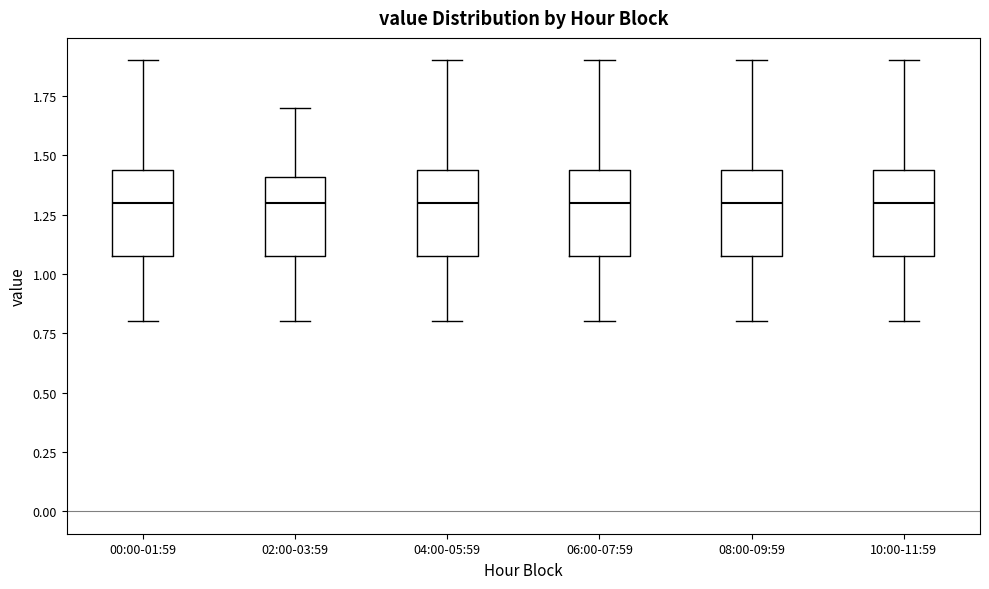

Reading left to right, transcribe this box plot: for each box, give where its median line is, the range the box spans, and where its two whiskers end, as read against the y-axis. The values are not printed on the chart, so give them approximately, as read against the axis.

00:00-01:59: median 1.30, box 1.10 to 1.45, whiskers 0.80 to 1.90
02:00-03:59: median 1.30, box 1.10 to 1.40, whiskers 0.80 to 1.70
04:00-05:59: median 1.30, box 1.10 to 1.45, whiskers 0.80 to 1.90
06:00-07:59: median 1.30, box 1.10 to 1.45, whiskers 0.80 to 1.90
08:00-09:59: median 1.30, box 1.10 to 1.45, whiskers 0.80 to 1.90
10:00-11:59: median 1.30, box 1.10 to 1.45, whiskers 0.80 to 1.90